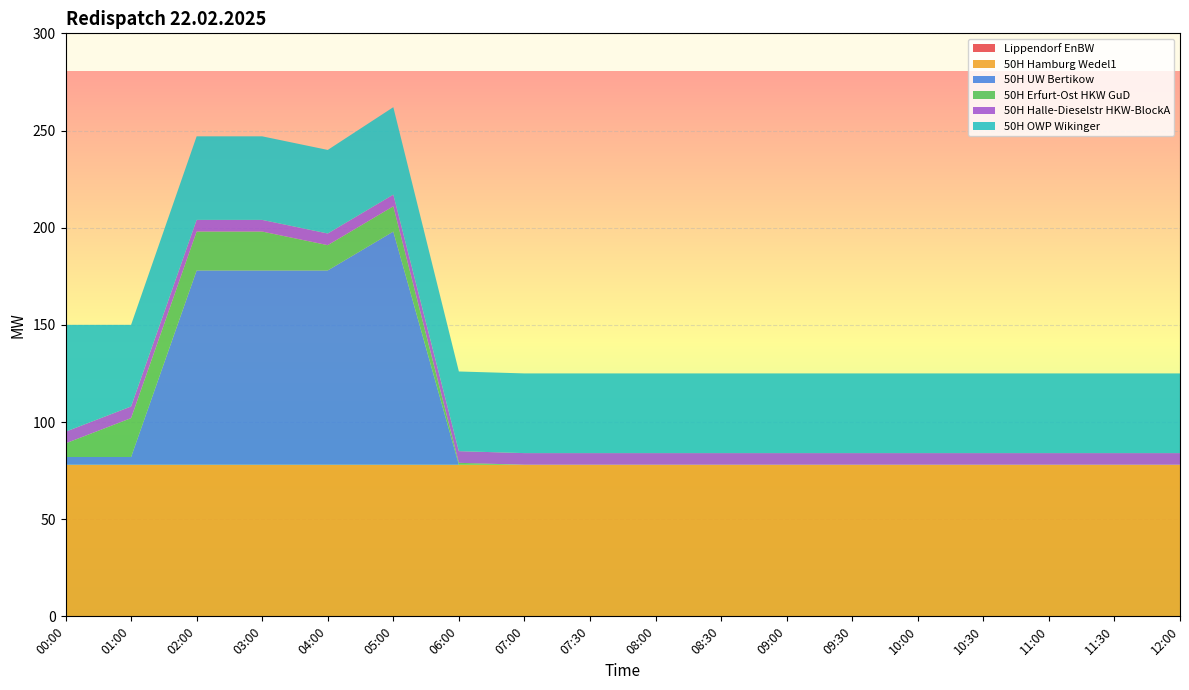

Reading left to right, what are all the values shown in this chart?

Lippendorf EnBW: 0	0	0	0	0	0	0	0	0	0	0	0	0	0	0	0	0	0
50H Hamburg Wedel1: 78	78	78	78	78	78	78	78	78	78	78	78	78	78	78	78	78	78
50H UW Bertikow: 4	4	100	100	100	120	0	0	0	0	0	0	0	0	0	0	0	0
50H Erfurt-Ost HKW GuD: 7	20	20	20	13	13	1	0	0	0	0	0	0	0	0	0	0	0
50H Halle-Dieselstr HKW-BlockA: 6	6	6	6	6	6	6	6	6	6	6	6	6	6	6	6	6	6
50H OWP Wikinger: 55	42	43	43	43	45	41	41	41	41	41	41	41	41	41	41	41	41